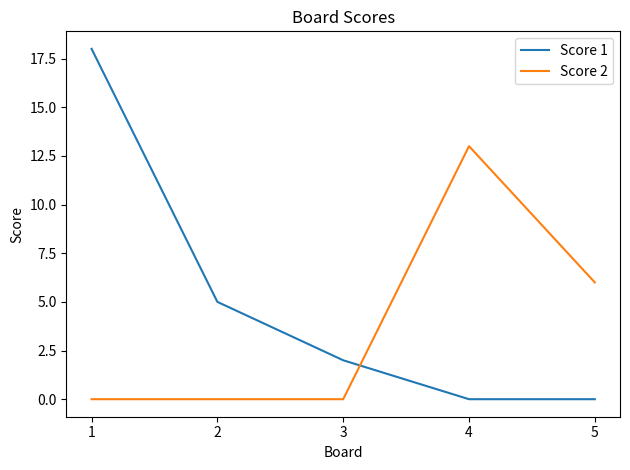

True or false: Score 1 has a value of 0 at 4.

True